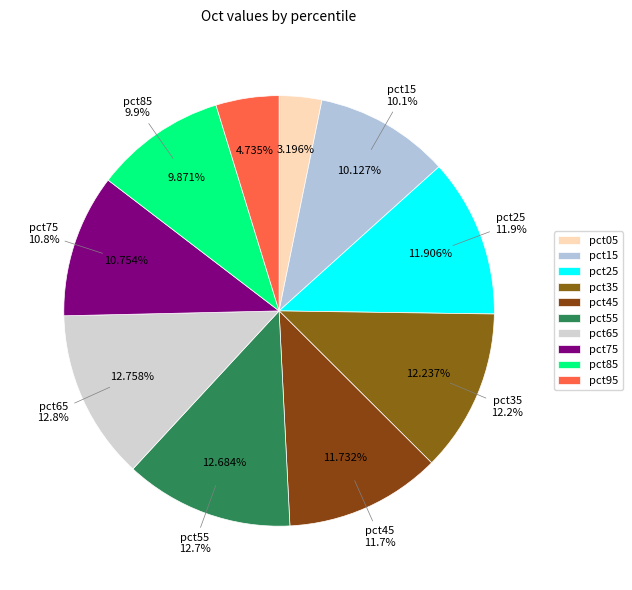

Which slice is the largest?

pct65